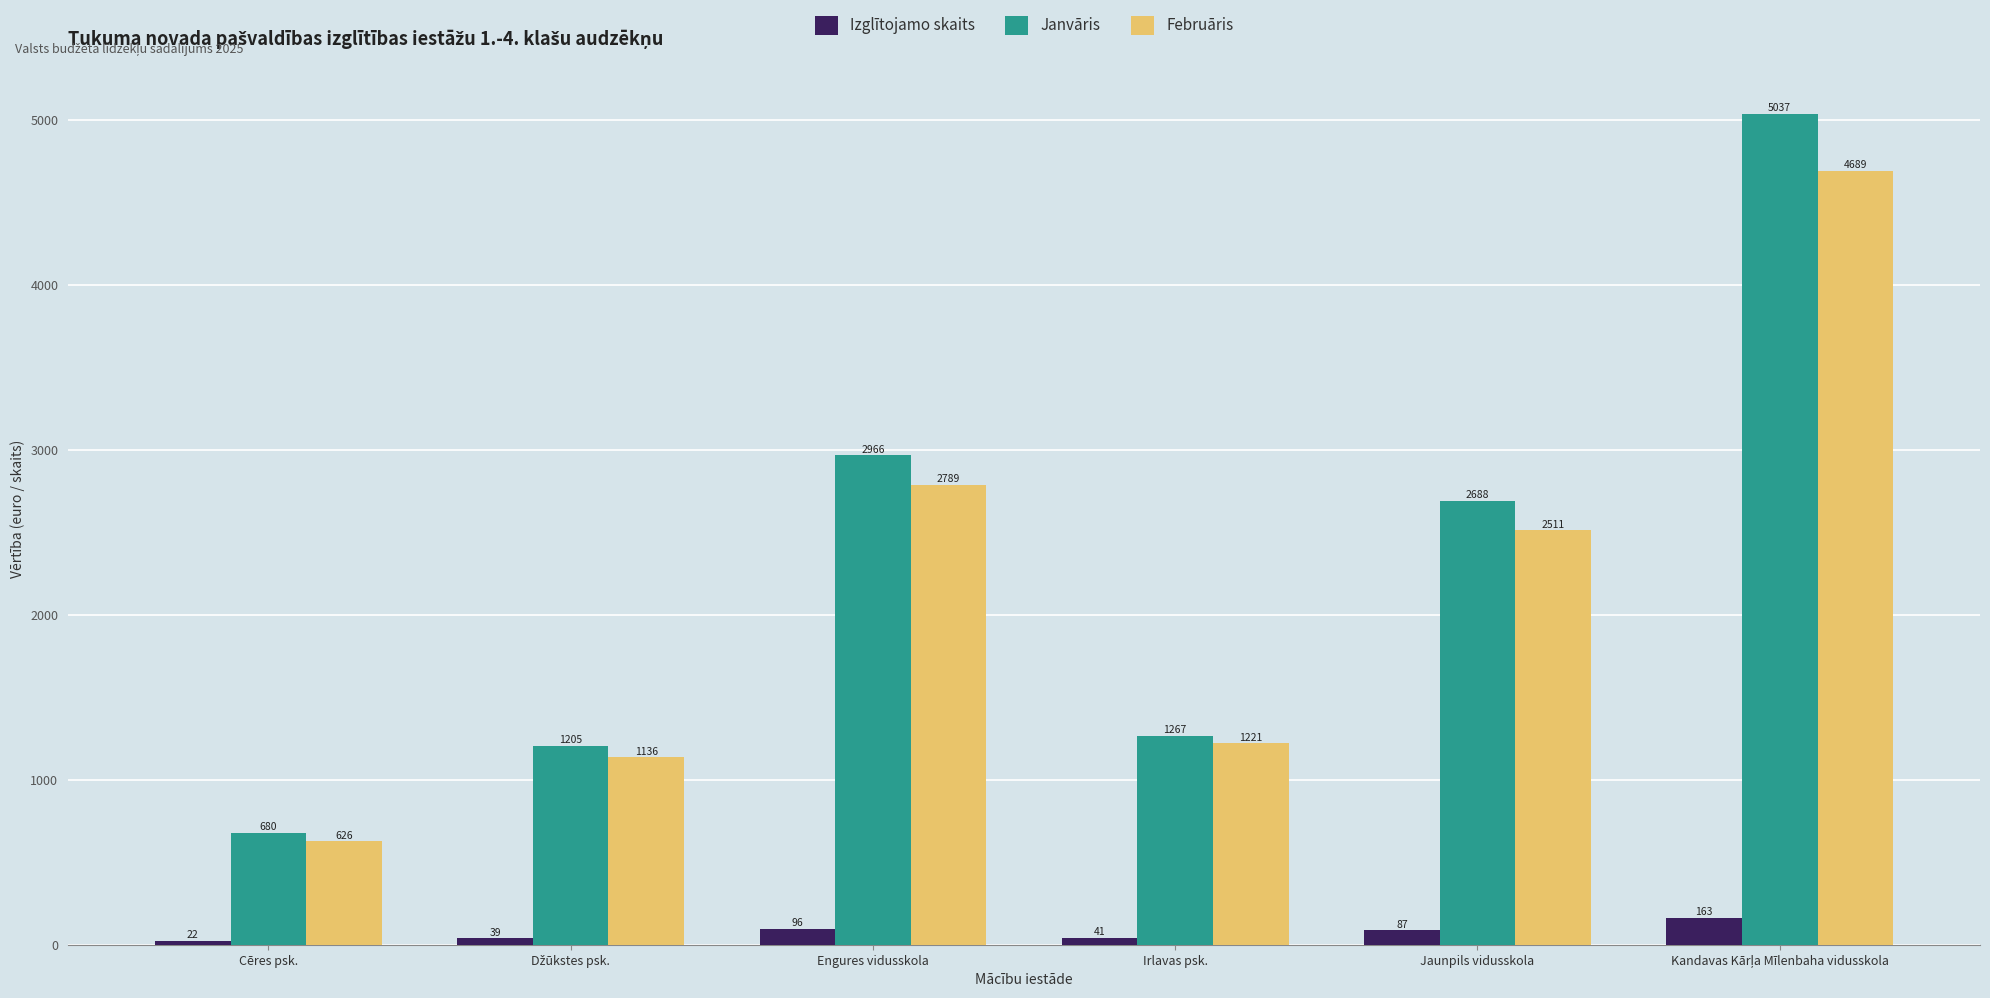

Where is Izglītojamo skaits nearest to the value 92?

Engures vidusskola